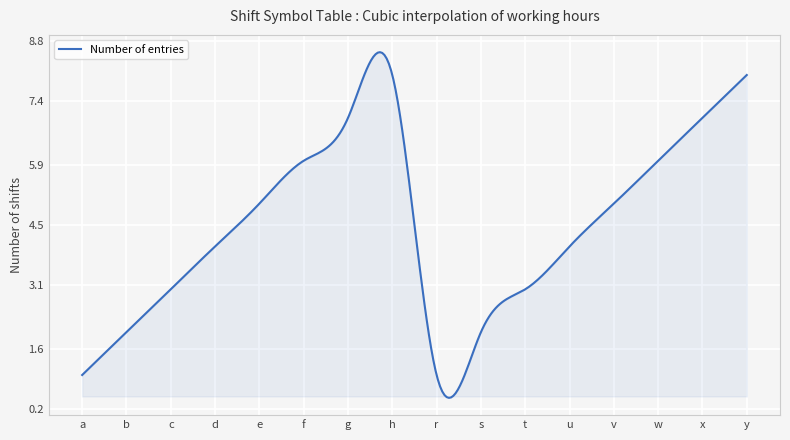

What is the maximum value shown in the chart?

8.5